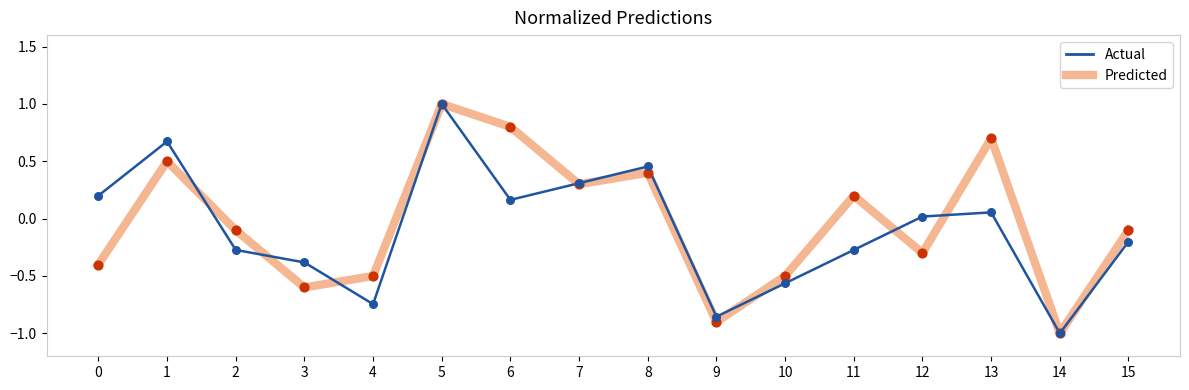

At which category is the sum across all series the highest?

5